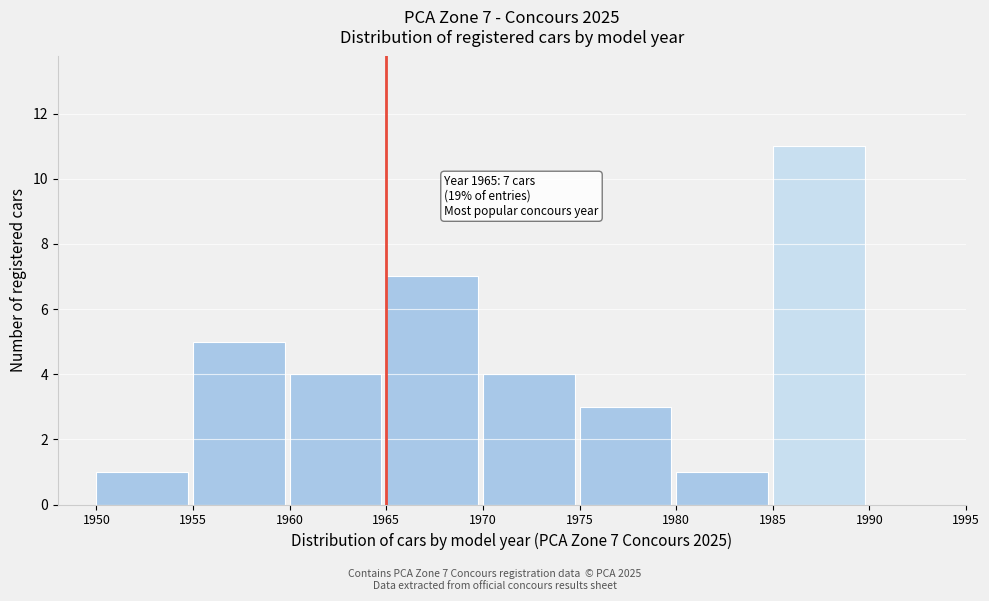

Which range on the x-axis has the tallest bar?

1985 to 1990